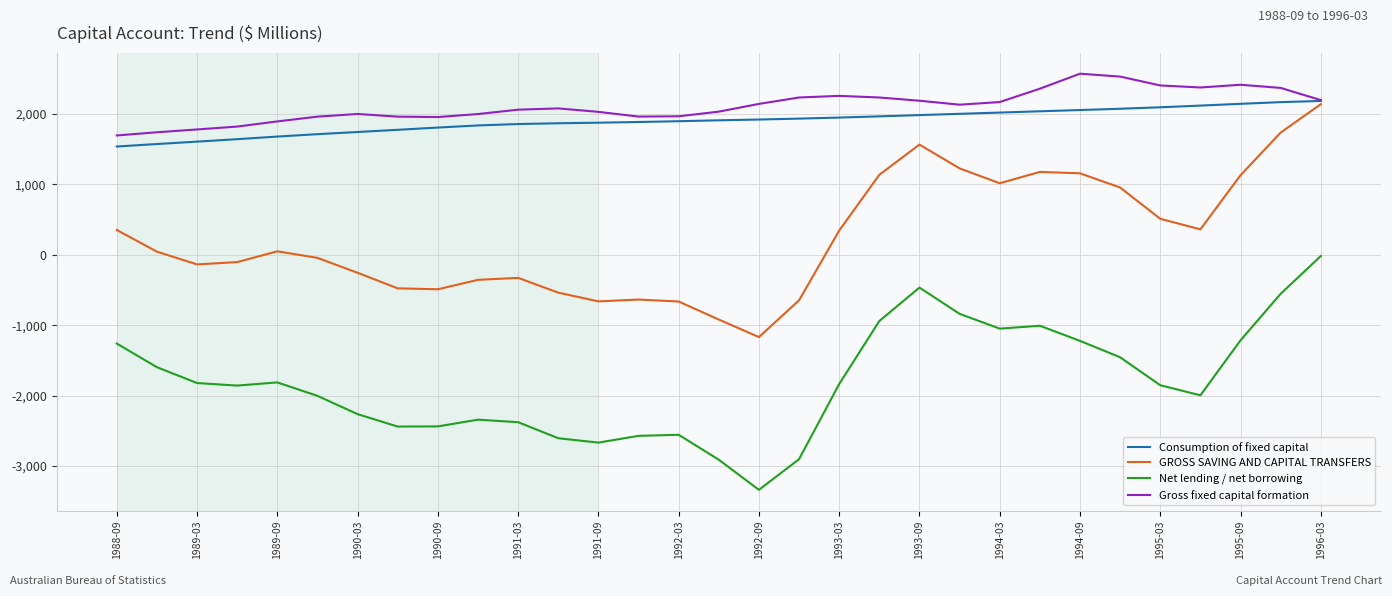

True or false: Net lending / net borrowing and GROSS SAVING AND CAPITAL TRANSFERS cross at least once.

False